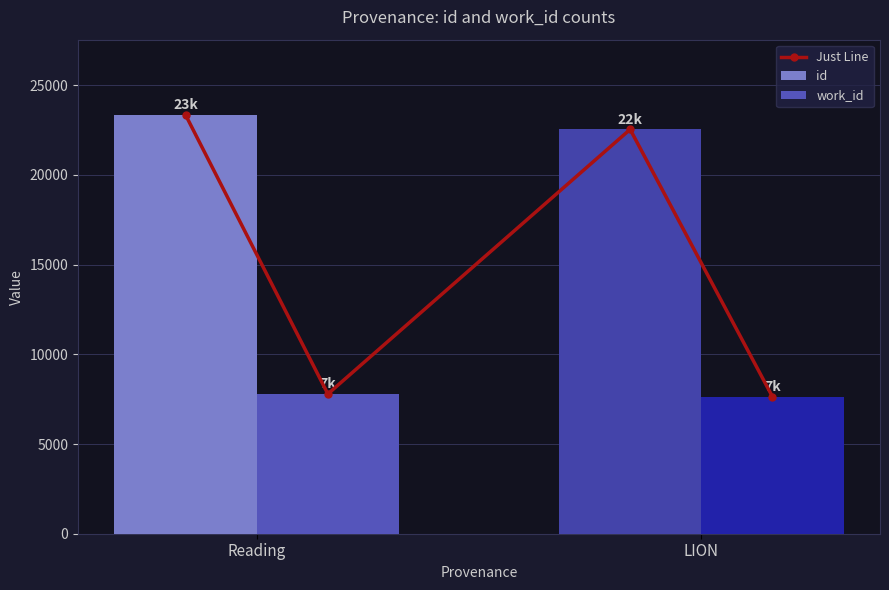

What is the difference between the highest and lowest values at LION?

14896